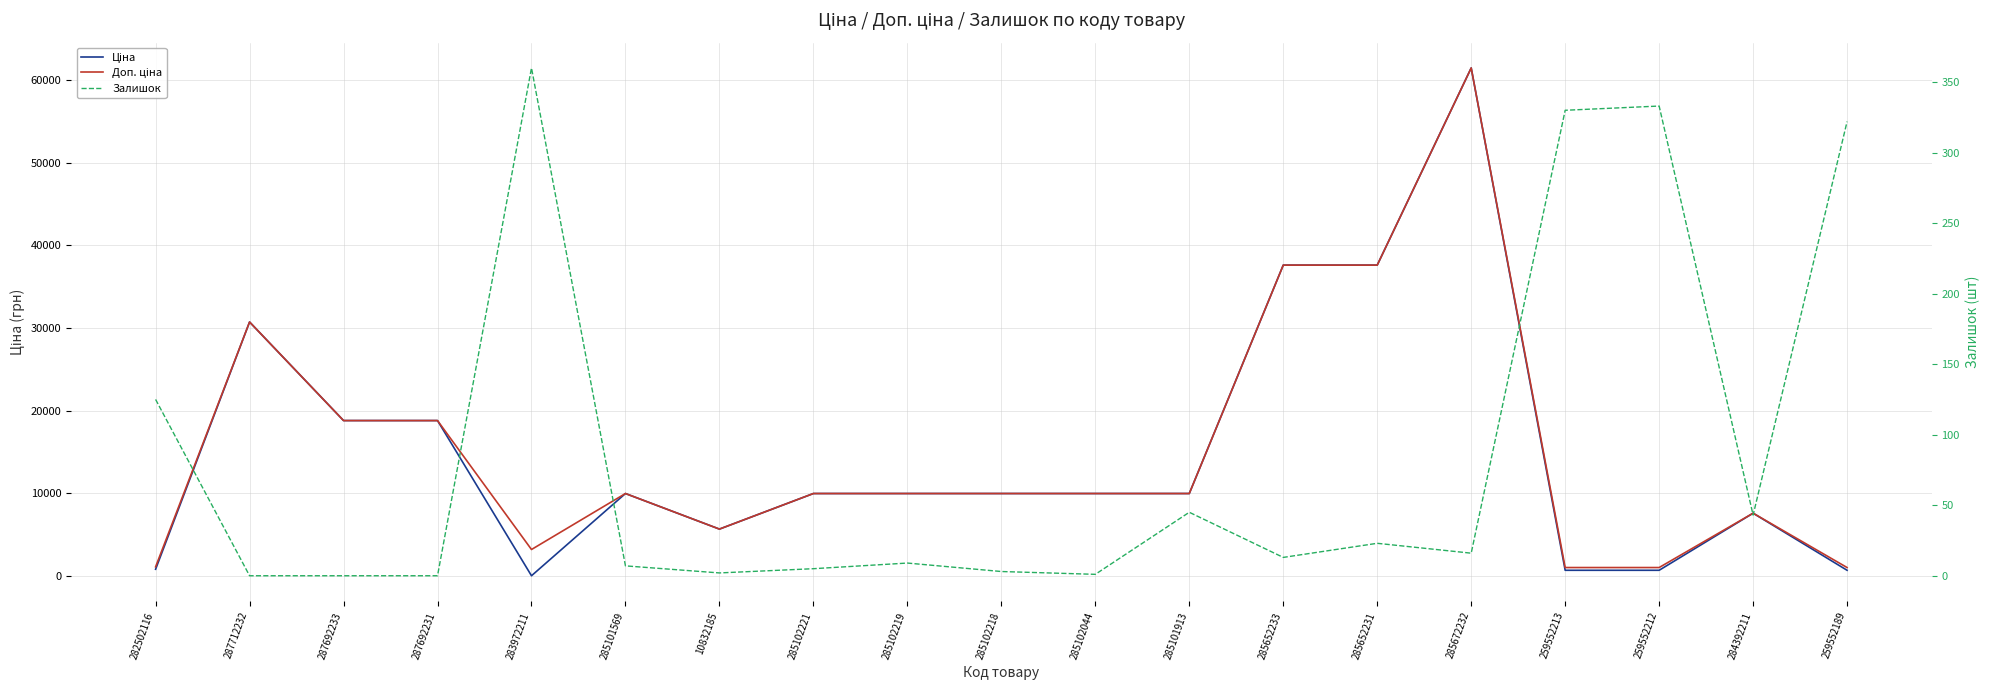

Reading left to right, list all the values displayed in this chart.

Ціна: 282502116=818.5	287712232=30717.1	287692233=18796.8	287692231=18796.8	283972211=32.0	285101569=9975.0	10832185=5673.8	285102221=9975.0	285102219=9975.0	285102218=9975.0	285102044=9975.0	285101913=9975.0	285652233=37593.6	285652231=37593.6	285672232=61434.3	259552213=693.7	259552212=693.7	284392211=7596.5	259552189=693.7
Доп. ціна: 282502116=1109.2	287712232=30717.1	287692233=18796.8	287692231=18796.8	283972211=3205.0	285101569=9975.0	10832185=5673.8	285102221=9975.0	285102219=9975.0	285102218=9975.0	285102044=9975.0	285101913=9975.0	285652233=37593.6	285652231=37593.6	285672232=61434.3	259552213=1024.6	259552212=1024.6	284392211=7596.5	259552189=1024.6
Залишок: 282502116=125.0	287712232=0.0	287692233=0.0	287692231=0.0	283972211=360.0	285101569=7.0	10832185=2.0	285102221=5.0	285102219=9.0	285102218=3.0	285102044=1.0	285101913=45.0	285652233=13.0	285652231=23.0	285672232=16.0	259552213=330.0	259552212=333.0	284392211=43.0	259552189=322.0